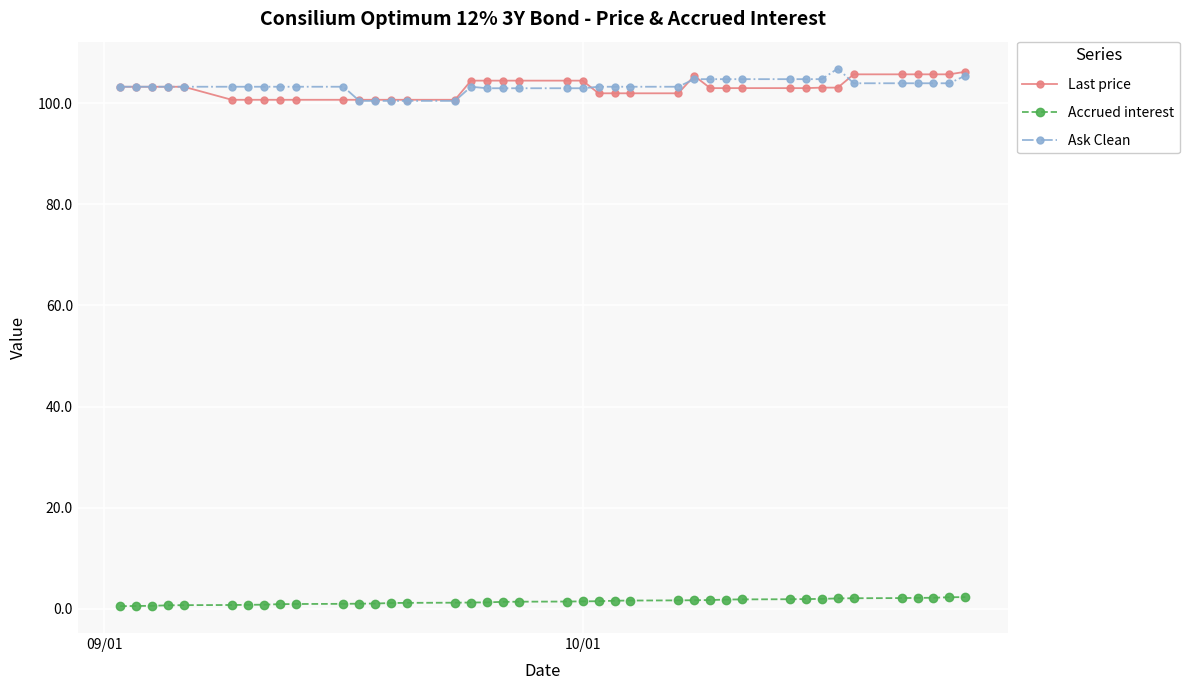

What is the difference between the second highest and minimum values in the Last price series?

5.0